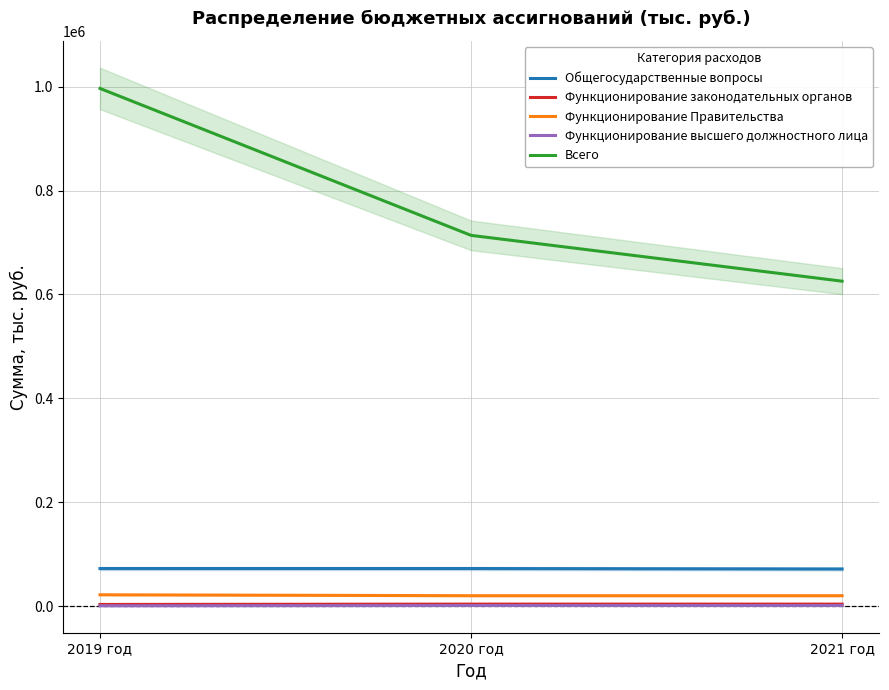

The Функционирование Правительства series shows 20305.7 at 2021 год. True or false?

True